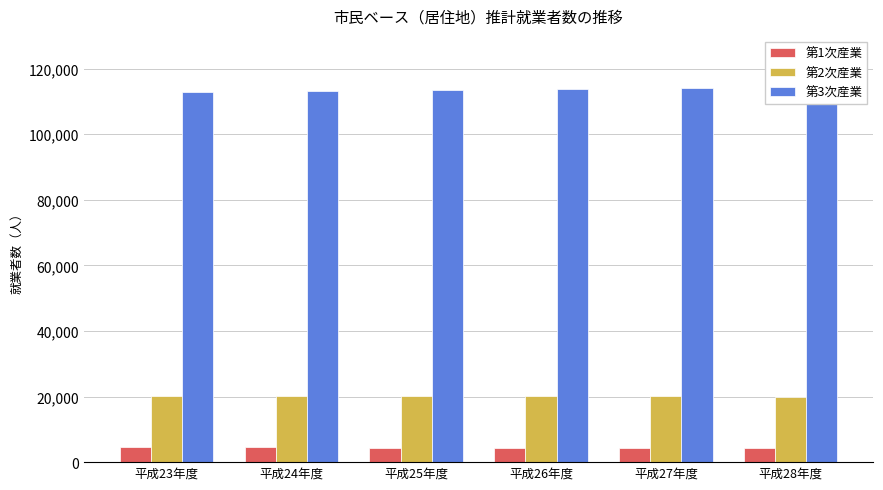

Reading left to right, what are all the values shown in this chart?

第1次産業: 平成23年度=4588	平成24年度=4516	平成25年度=4443	平成26年度=4370	平成27年度=4307	平成28年度=4189
第2次産業: 平成23年度=20179	平成24年度=20154	平成25年度=20130	平成26年度=20097	平成27年度=20065	平成28年度=19891
第3次産業: 平成23年度=113031	平成24年度=113301	平成25年度=113586	平成26年度=113857	平成27年度=114010	平成28年度=114083